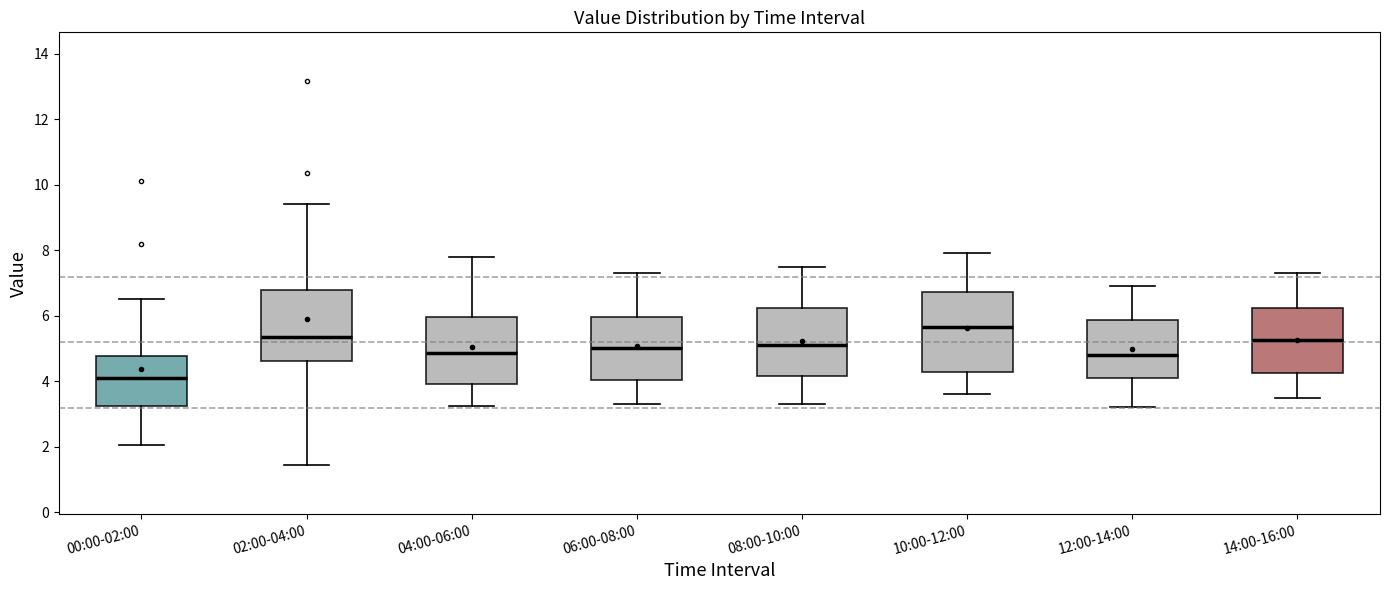

Reading left to right, read every box against the y-axis: the position of its median line, the range the box covers, and the ends of its whiskers. The values are not printed on the chart, so give them approximately, as read against the axis.

00:00-02:00: median 4.0, box 3.2 to 4.8, whiskers 2.0 to 6.6
02:00-04:00: median 5.4, box 4.6 to 6.8, whiskers 1.4 to 9.4
04:00-06:00: median 4.8, box 4.0 to 6.0, whiskers 3.2 to 7.8
06:00-08:00: median 5.0, box 4.0 to 6.0, whiskers 3.4 to 7.4
08:00-10:00: median 5.2, box 4.2 to 6.2, whiskers 3.4 to 7.6
10:00-12:00: median 5.6, box 4.2 to 6.8, whiskers 3.6 to 8.0
12:00-14:00: median 4.8, box 4.2 to 5.8, whiskers 3.2 to 7.0
14:00-16:00: median 5.2, box 4.2 to 6.2, whiskers 3.6 to 7.4